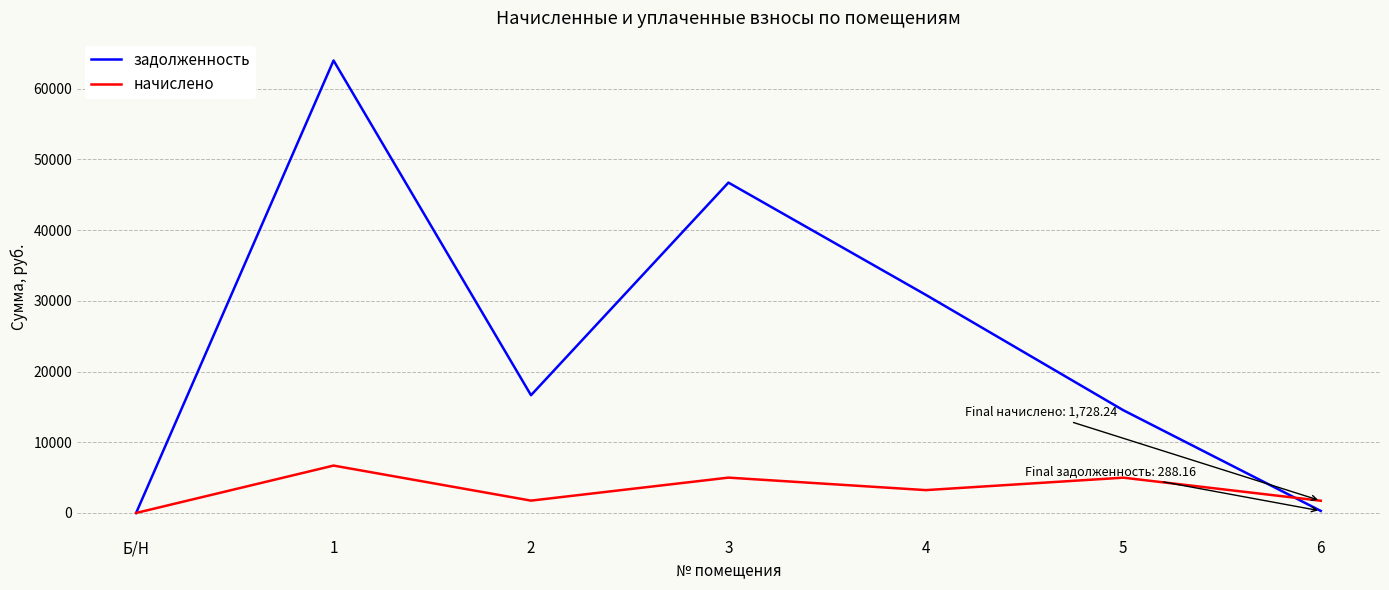

Between Б/Н and 2, which series saw the biggest shift?

задолженность